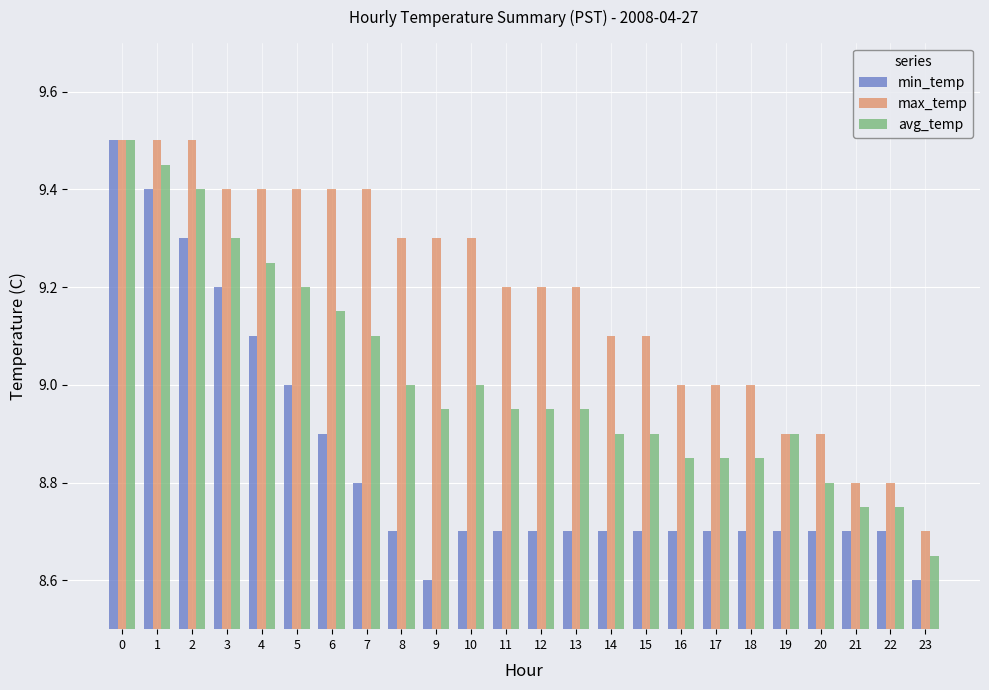

What is the smallest value displayed?

8.6